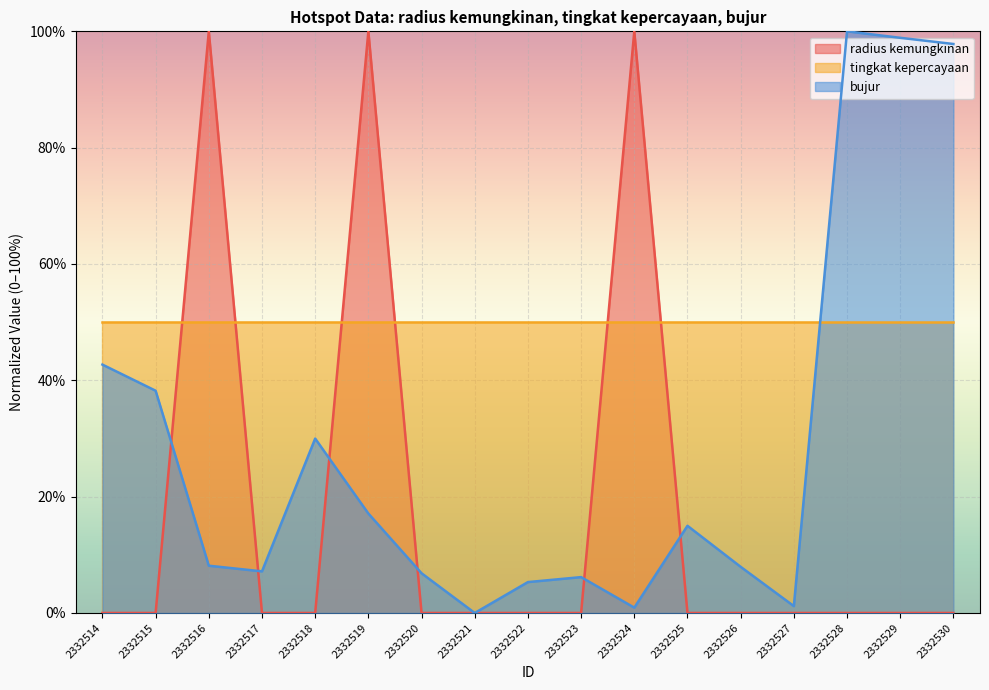

True or false: radius kemungkinan has a value of 62.5 at 2332528.

False